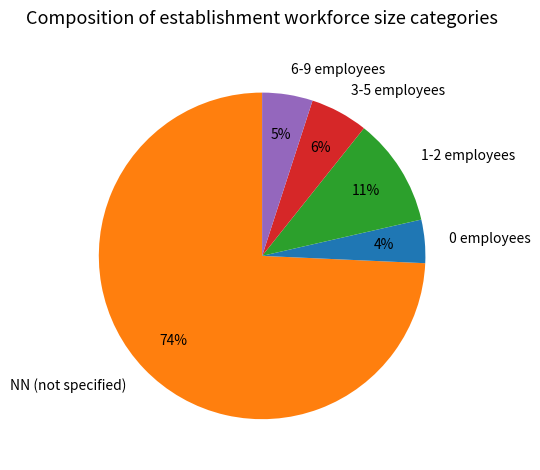

Is it true that 3-5 employees is 6% of the pie?

True